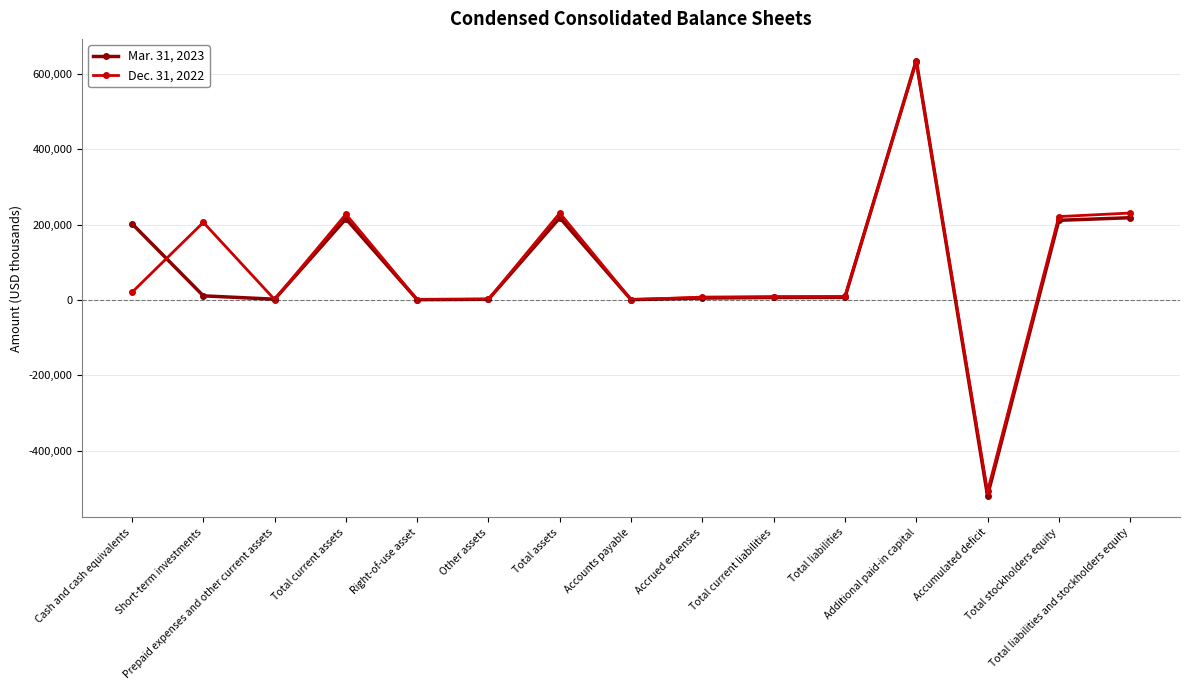

Is the value of Mar. 31, 2023 at Accumulated deficit greater than the value of Dec. 31, 2022 at Right-of-use asset?

No